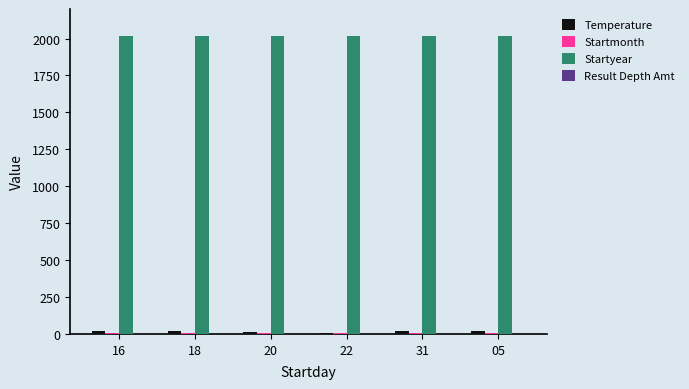

Which series has the largest total across all categories?

Startyear